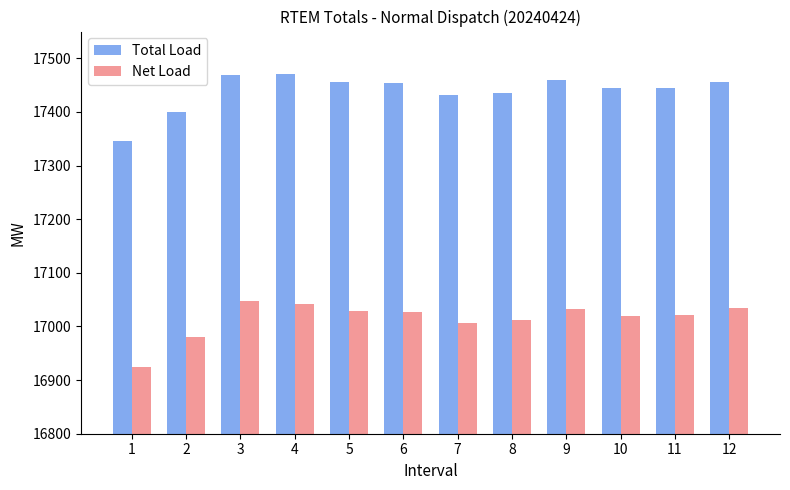

What is the difference between the Net Load values at 1 and 8?

86.5